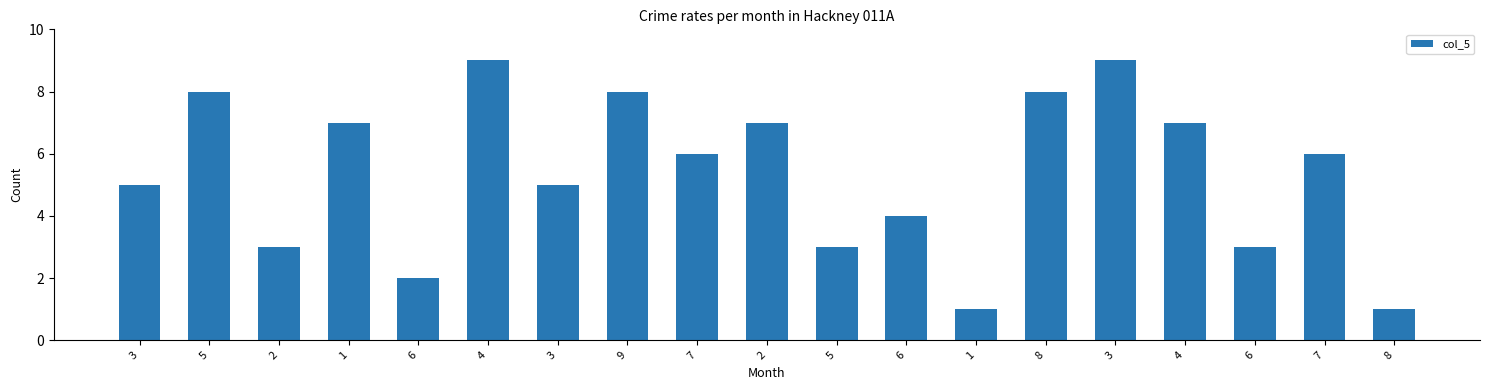

What is the label of the 4th bar from the right?

4